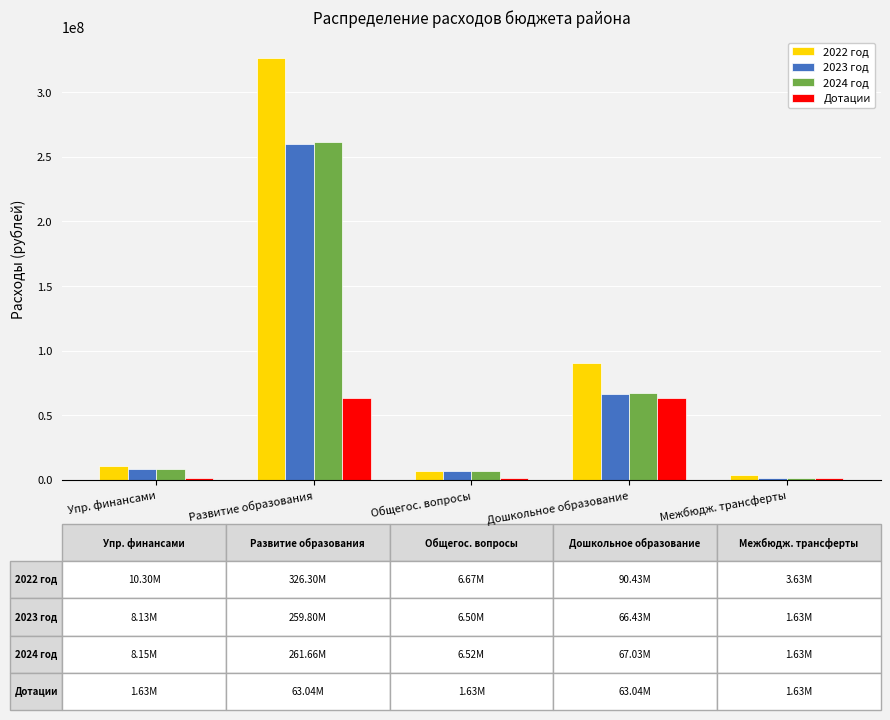

What value does the Дотации series have at Развитие образования?

63038640.0